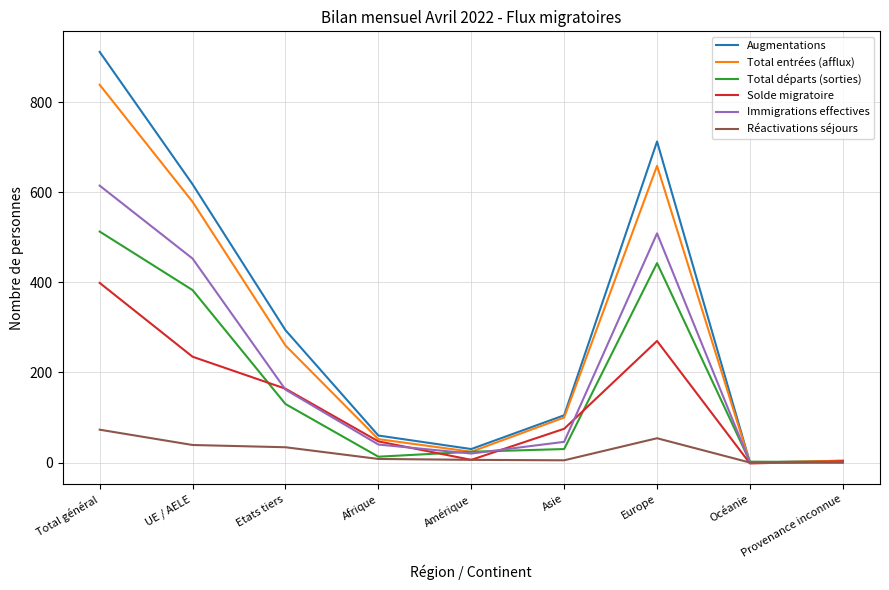

What is the total value across all series at Europe?

2648